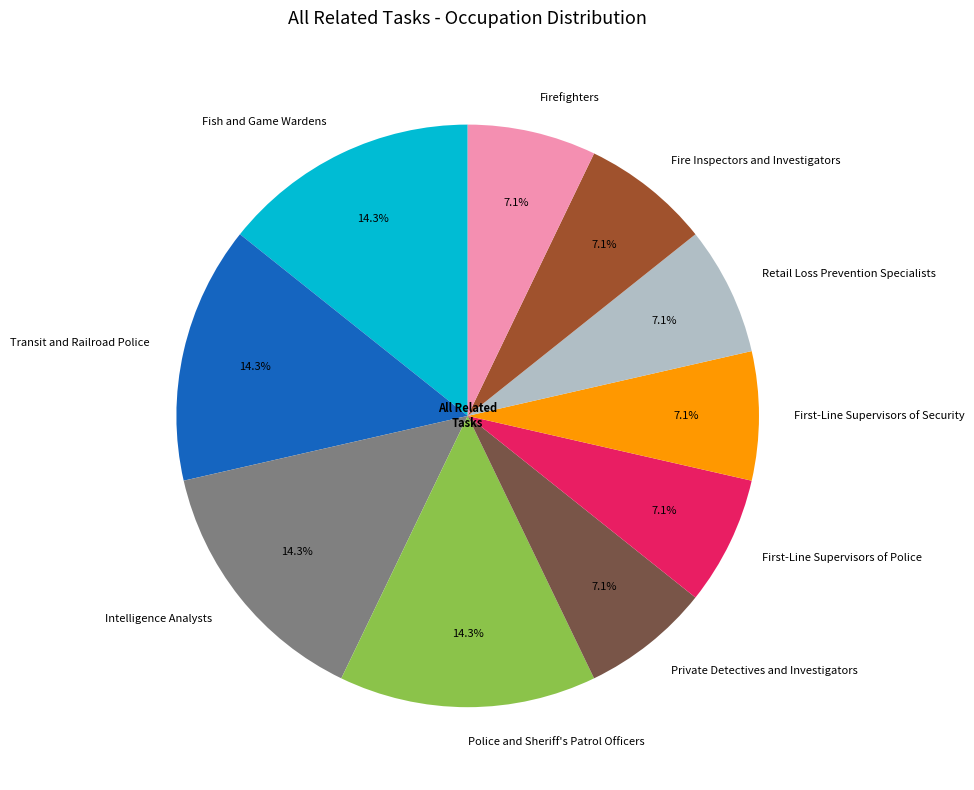

Does any single category account for the majority?

No